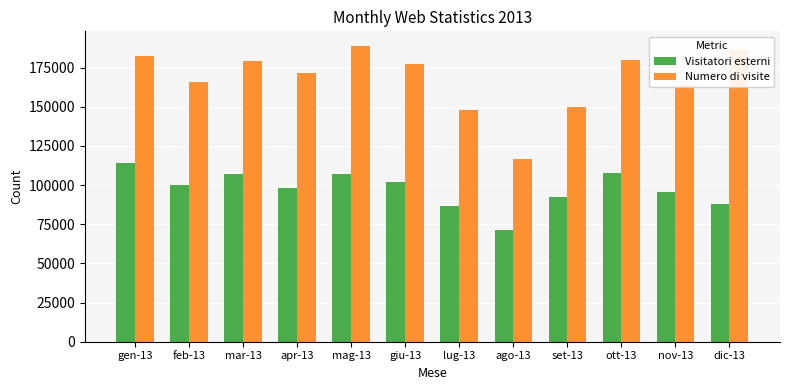

Which category has the lowest value in the Visitatori esterni series?

ago-13